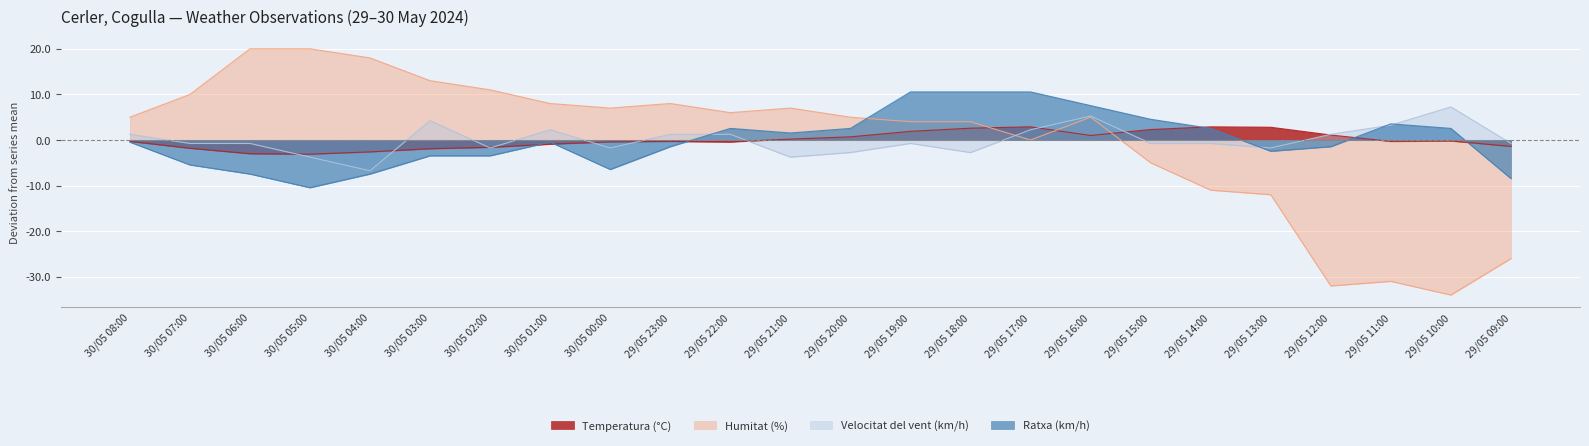

How many values in the Temperatura (°C) series are below 0?

14